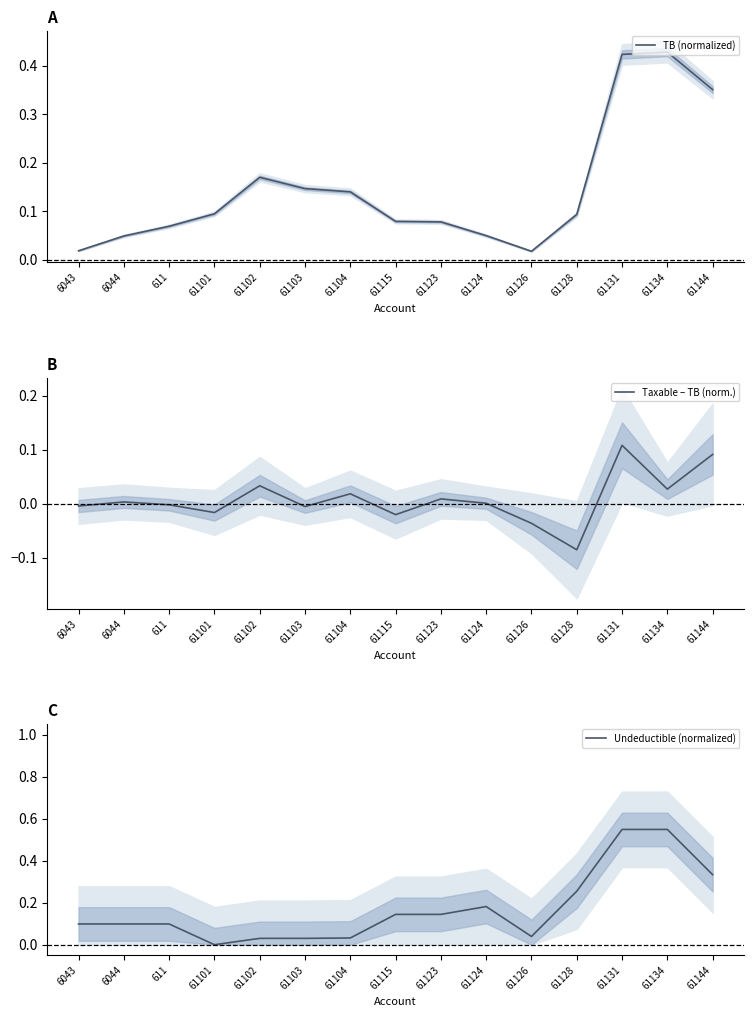

Is the value of Undeductible (normalized) at 61126 greater than the value of TB (normalized) at 61126?

Yes